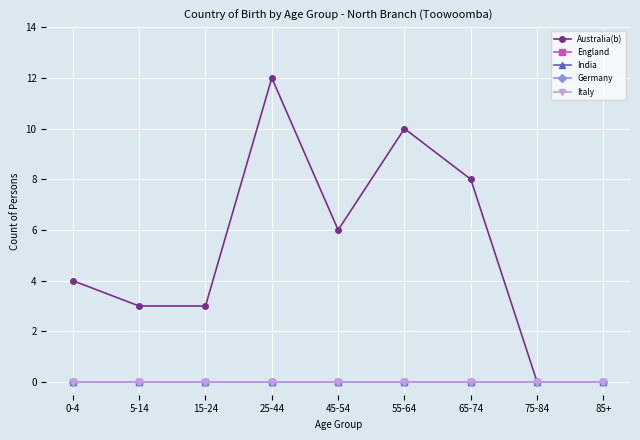

Which series has the largest range (max minus min)?

Australia(b)